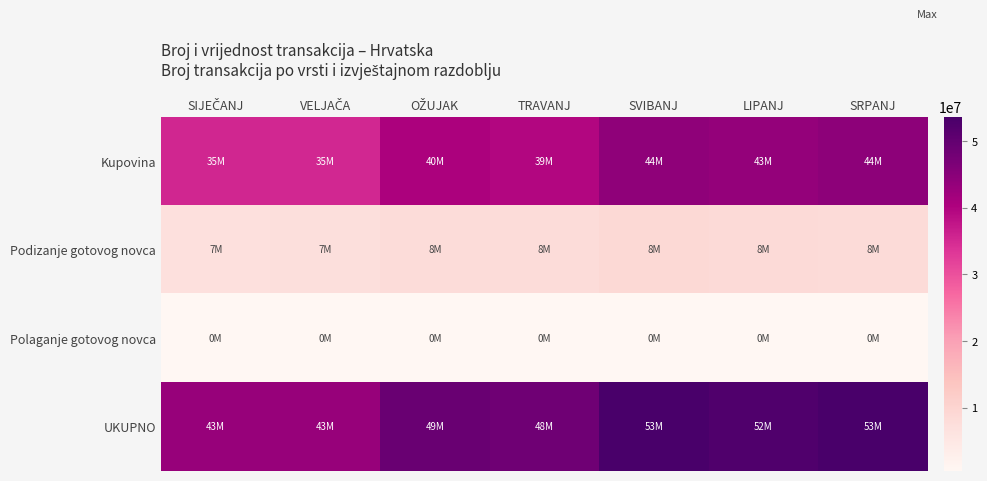

At how many categories does at least one series exceed 21622181?

7